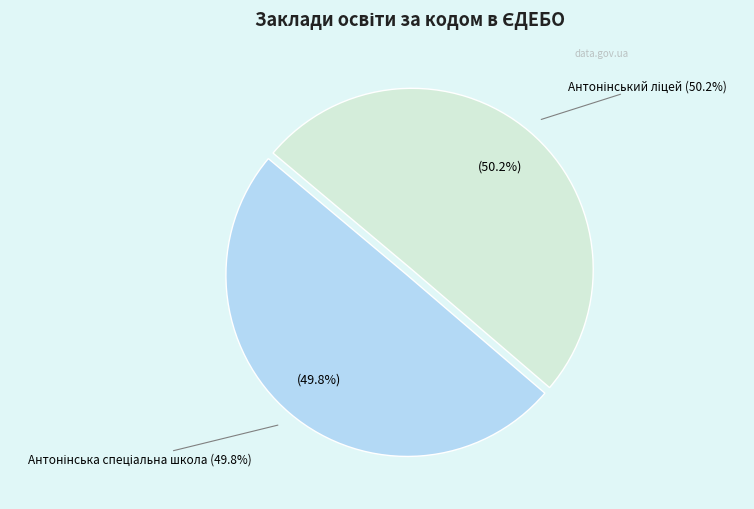

Do Антонінський ліцей and Антонінська спеціальна школа together represent more than half of the pie?

Yes